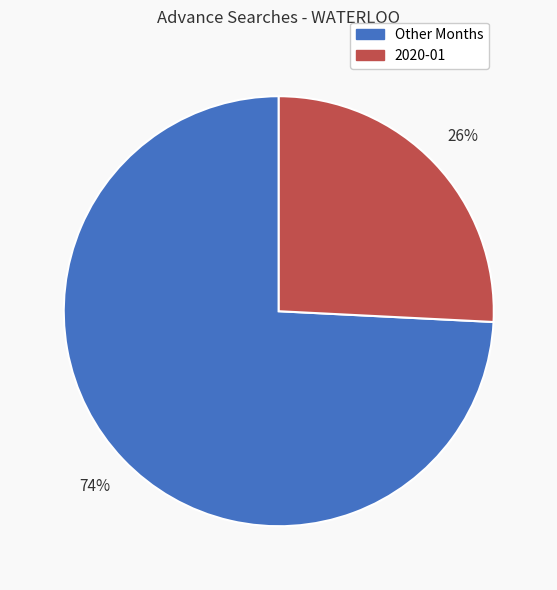

Is there any slice that represents more than half of the pie?

Yes